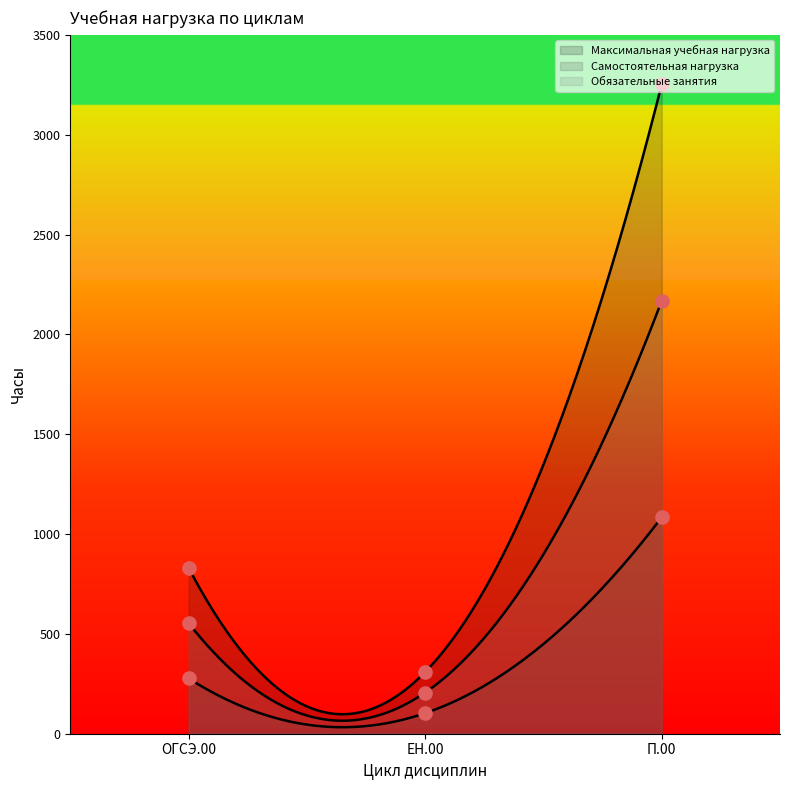

Is the value of Максимальная учебная нагрузка at ЕН.00 greater than the value of Самостоятельная нагрузка at ЕН.00?

Yes